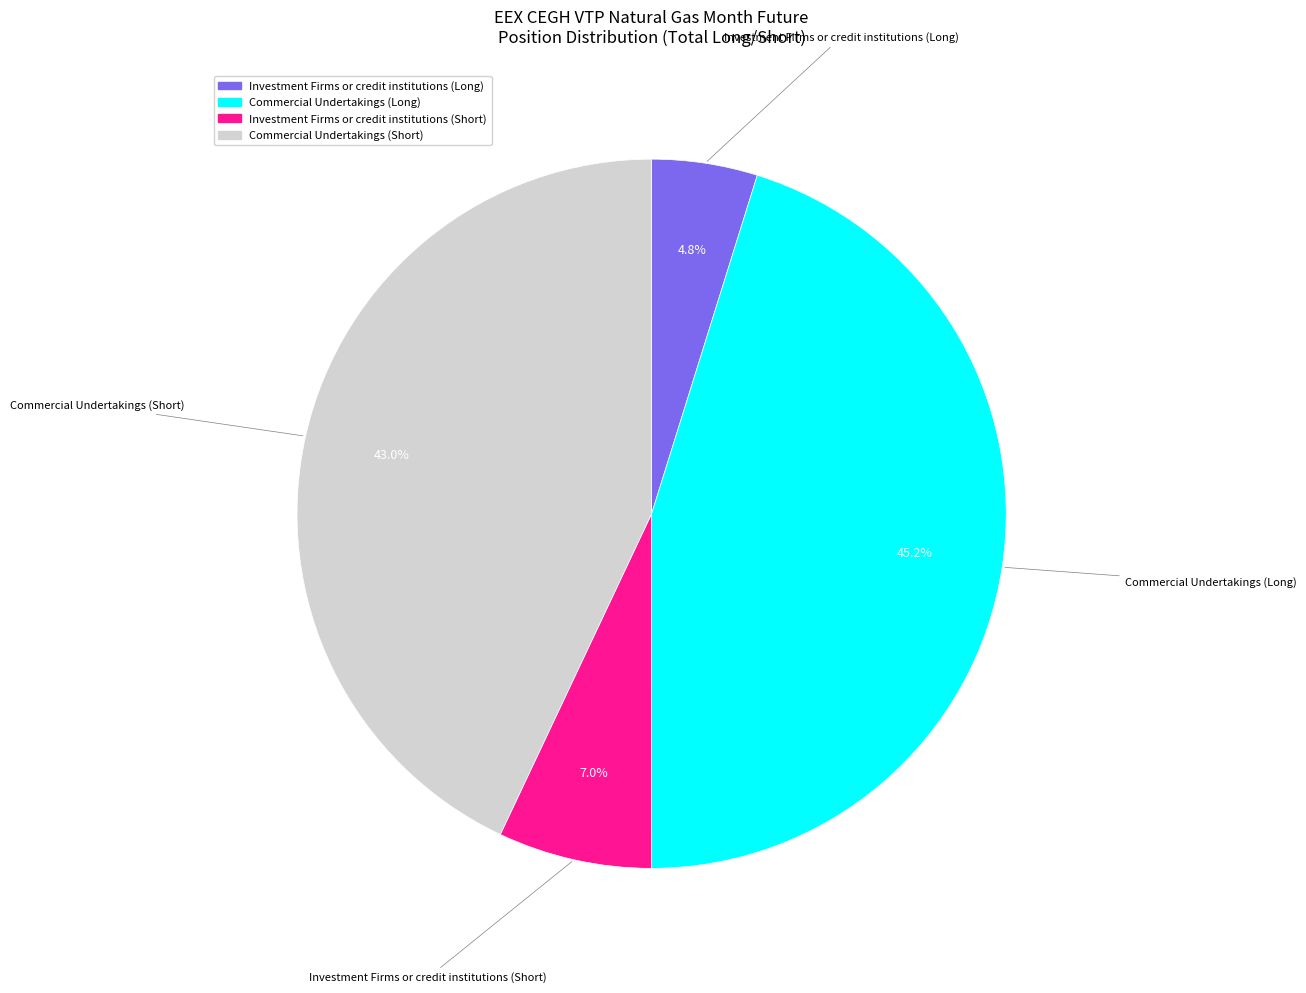

Count the number of slices in the pie.

4